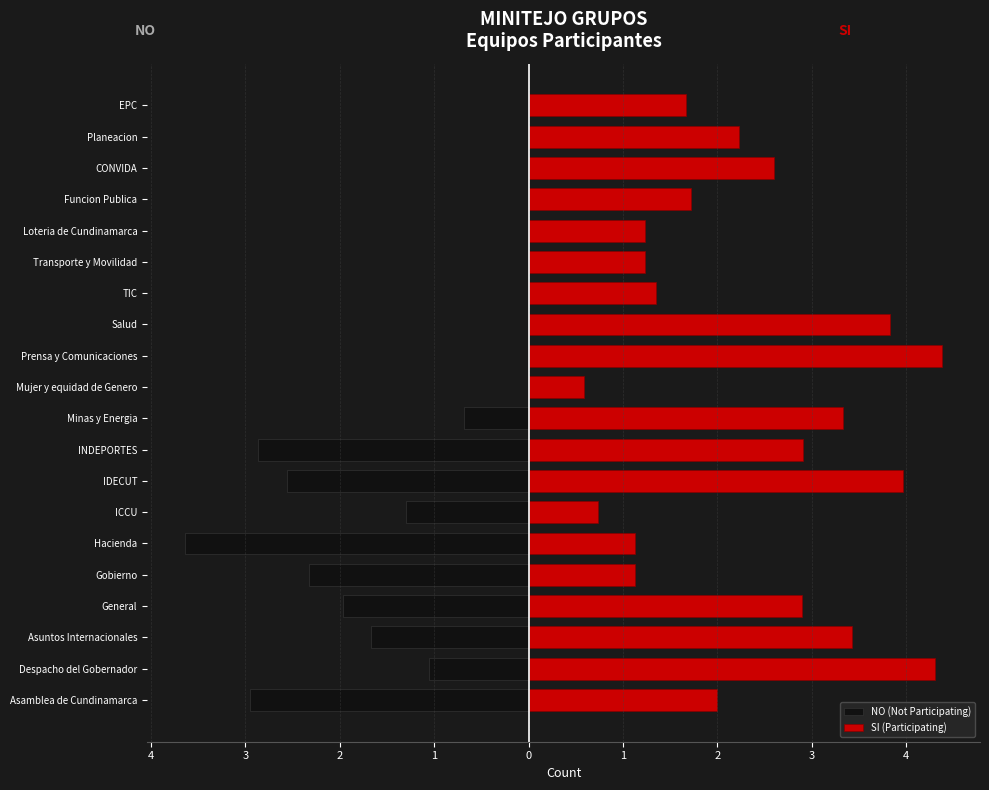

What is the difference between the SI (Participating) values at EPC and General?

1.2